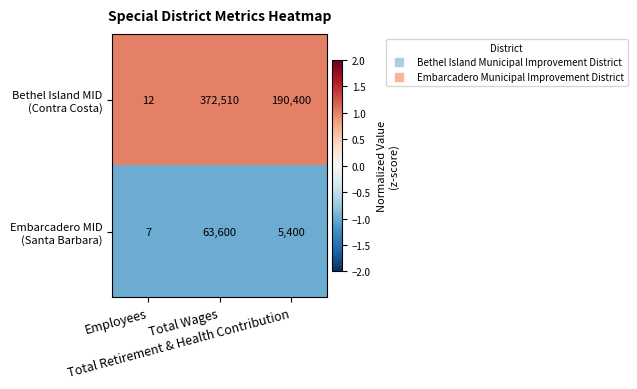

What is the difference between the highest and lowest values at Total Retirement & Health Contribution?

185000